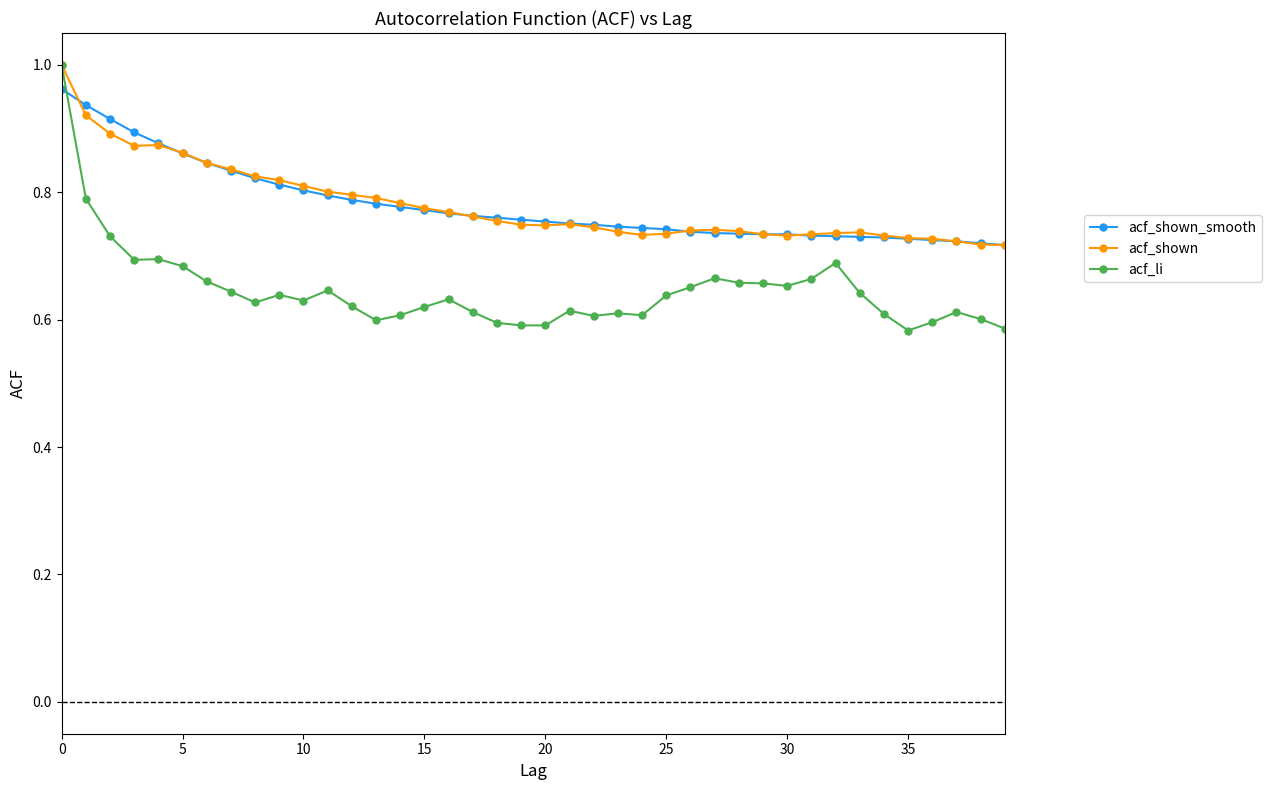

Which series has the widest spread of values?

acf_li